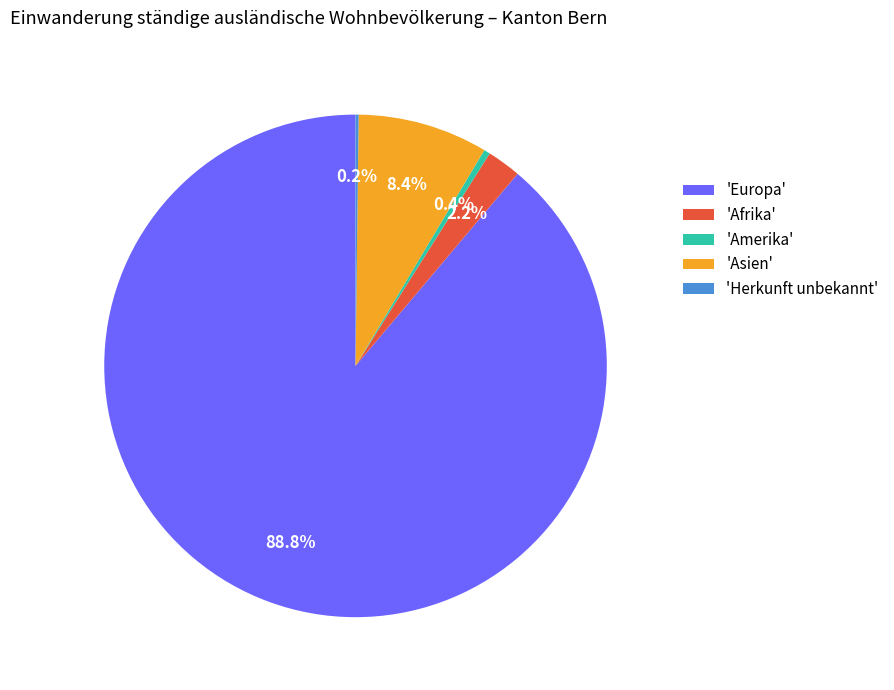

Is there any slice that represents more than half of the pie?

Yes